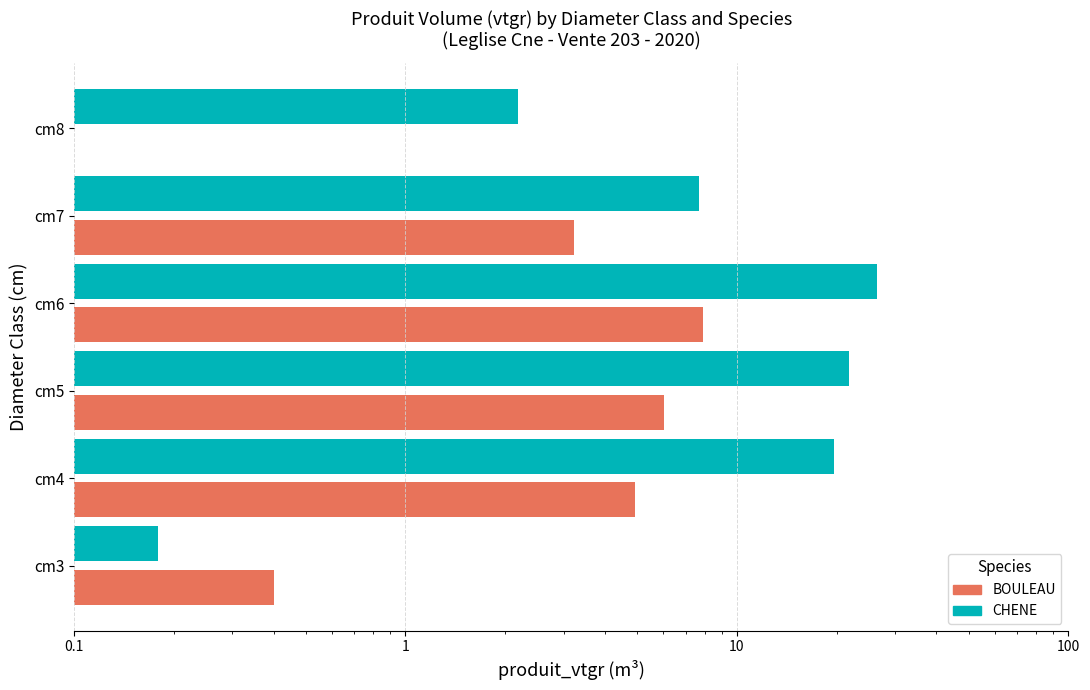

Which series has the largest range (max minus min)?

CHENE